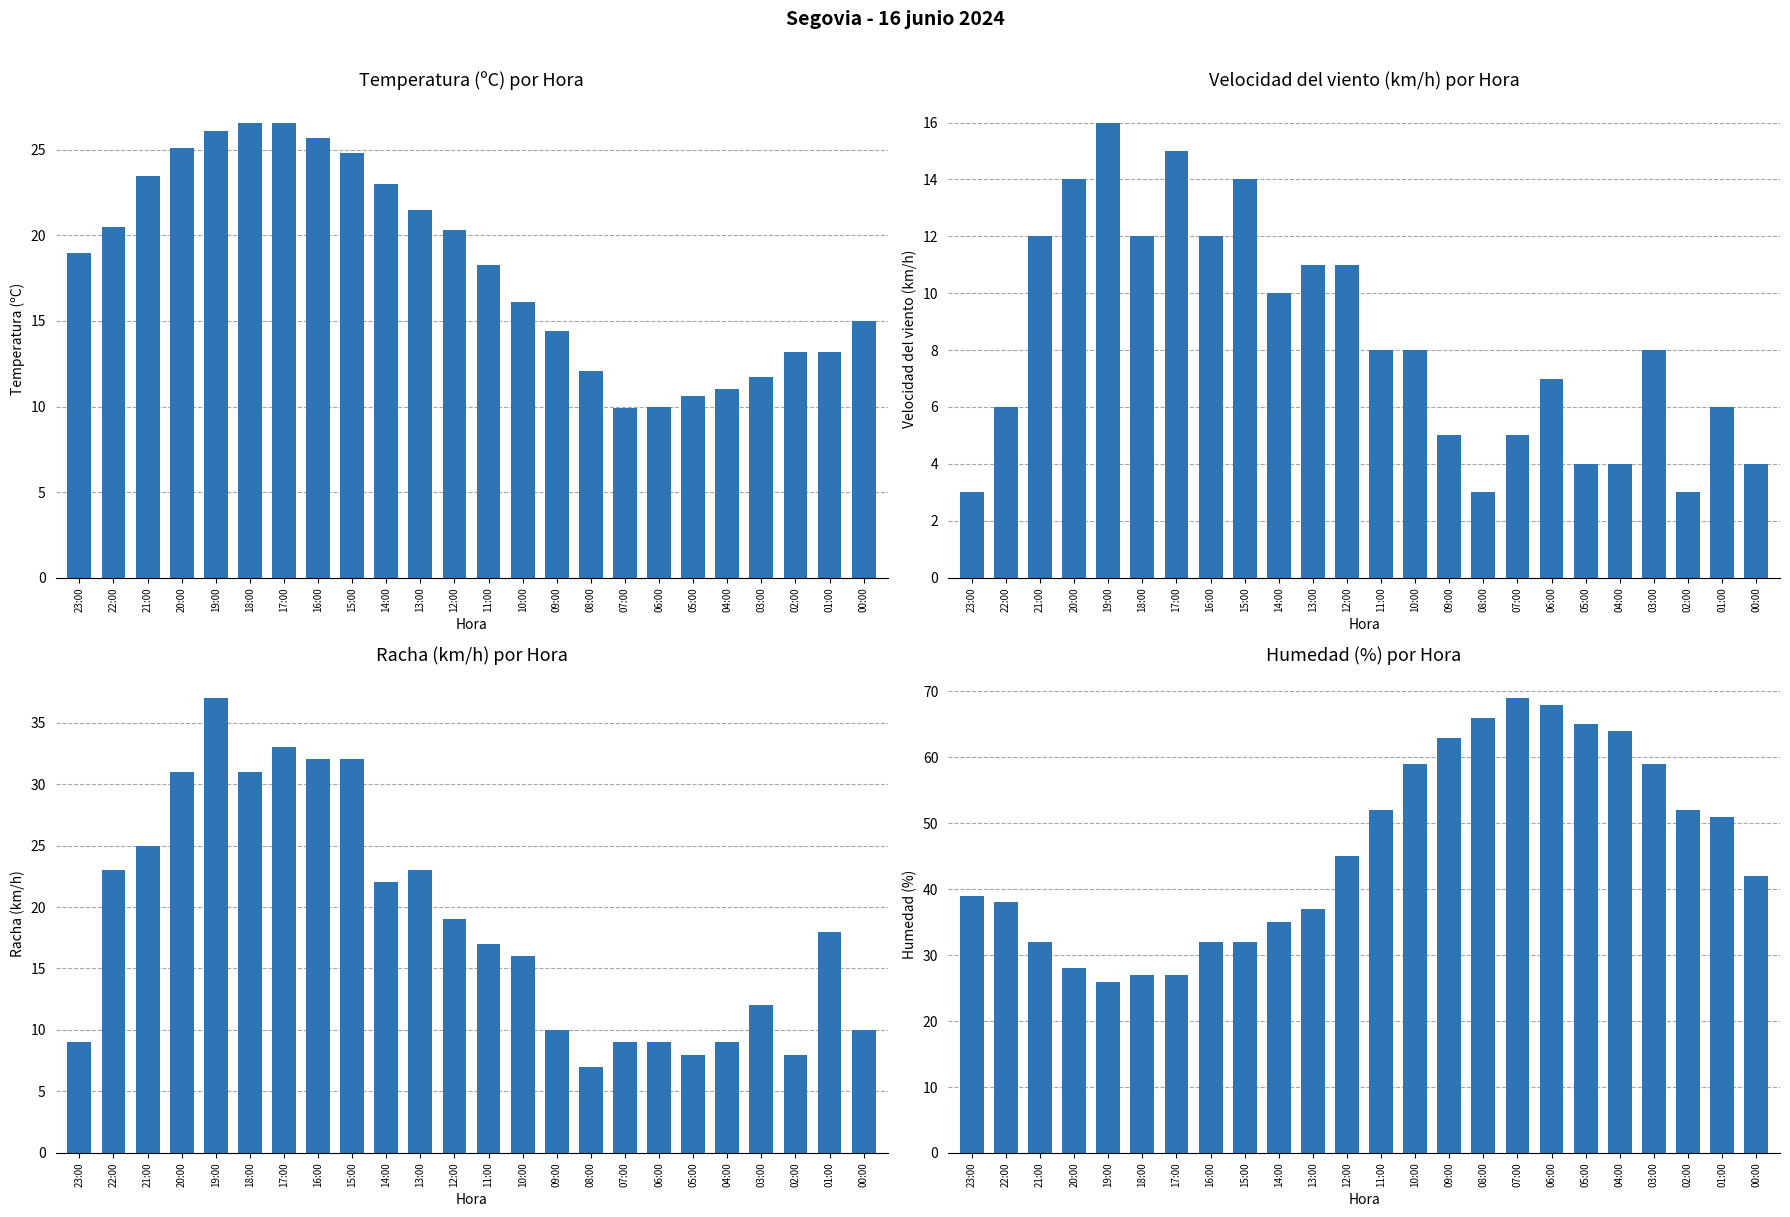

The value of Velocidad del viento (km/h) at 15:00 is 6.7. True or false?

False